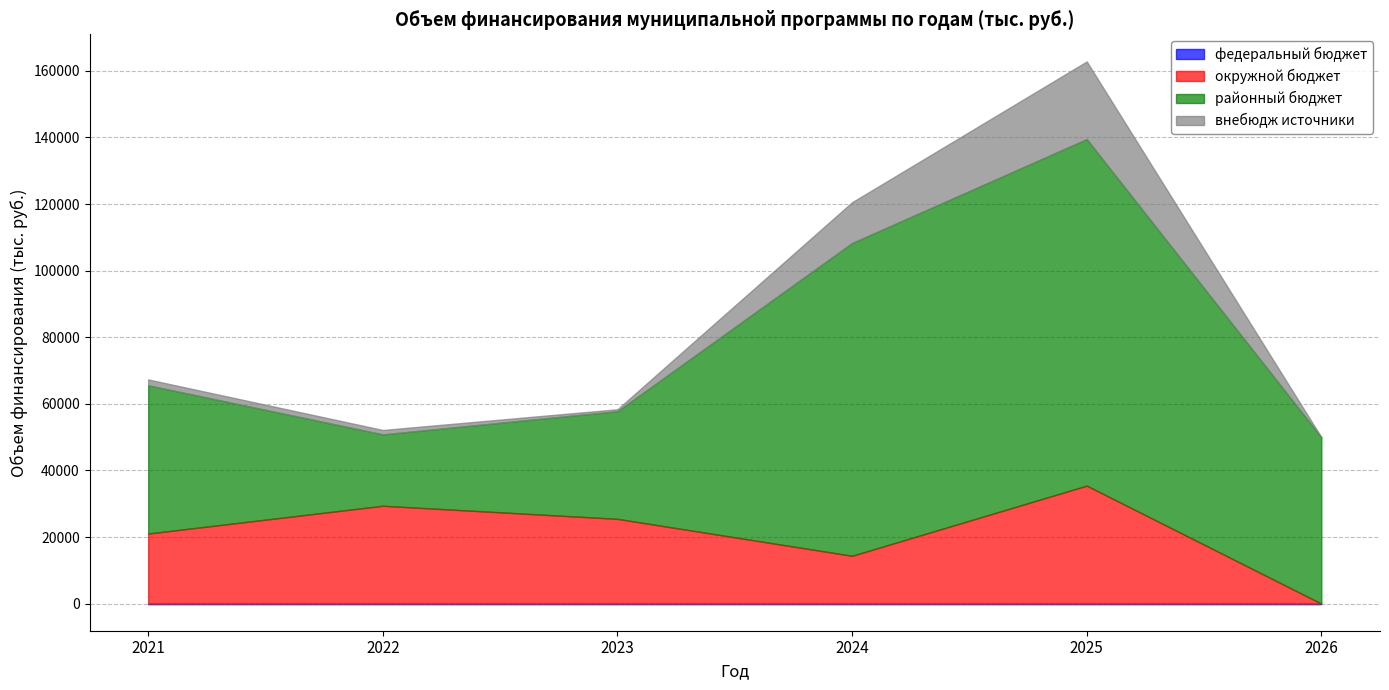

Where does the районный бюджет series first go above 50000?

2024